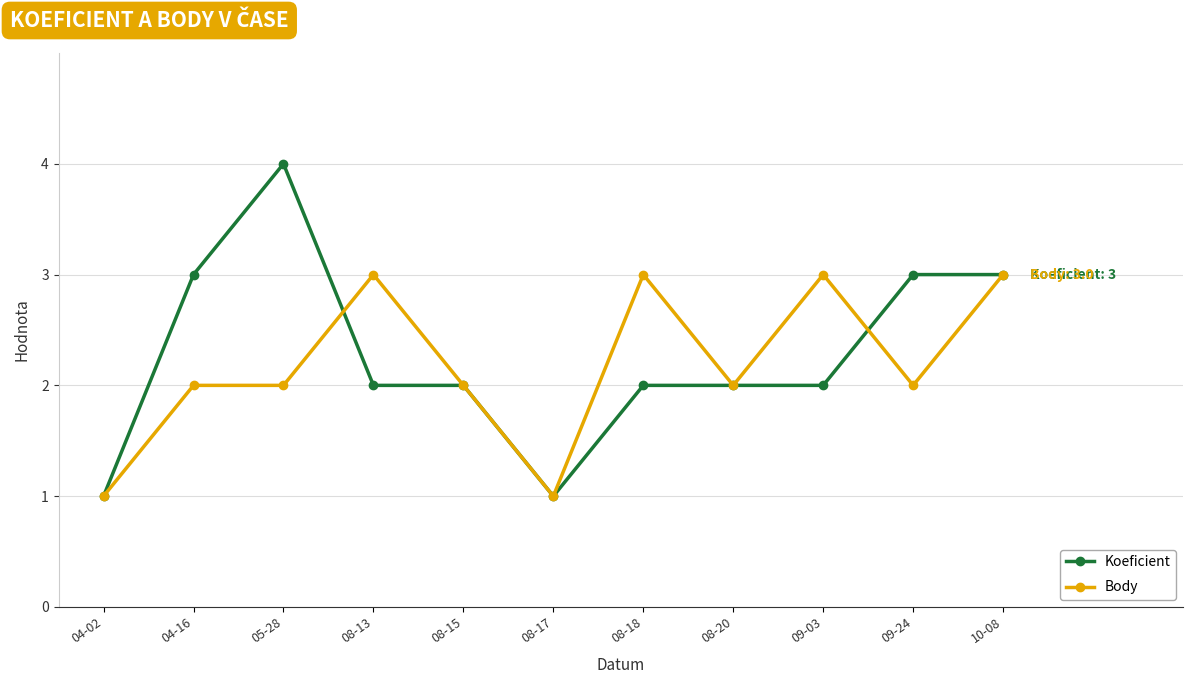

List the series in order of their peak value, highest first.

Koeficient, Body